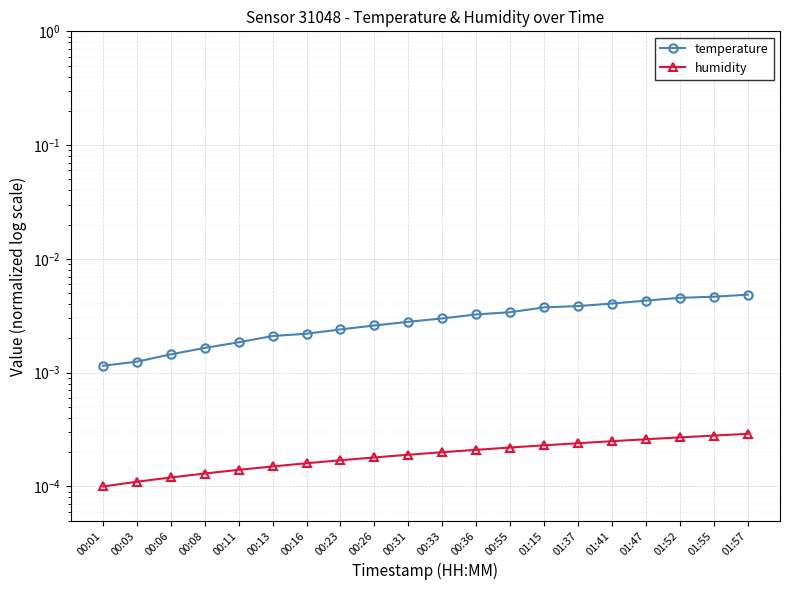

At which label is humidity closest to 0?

00:01